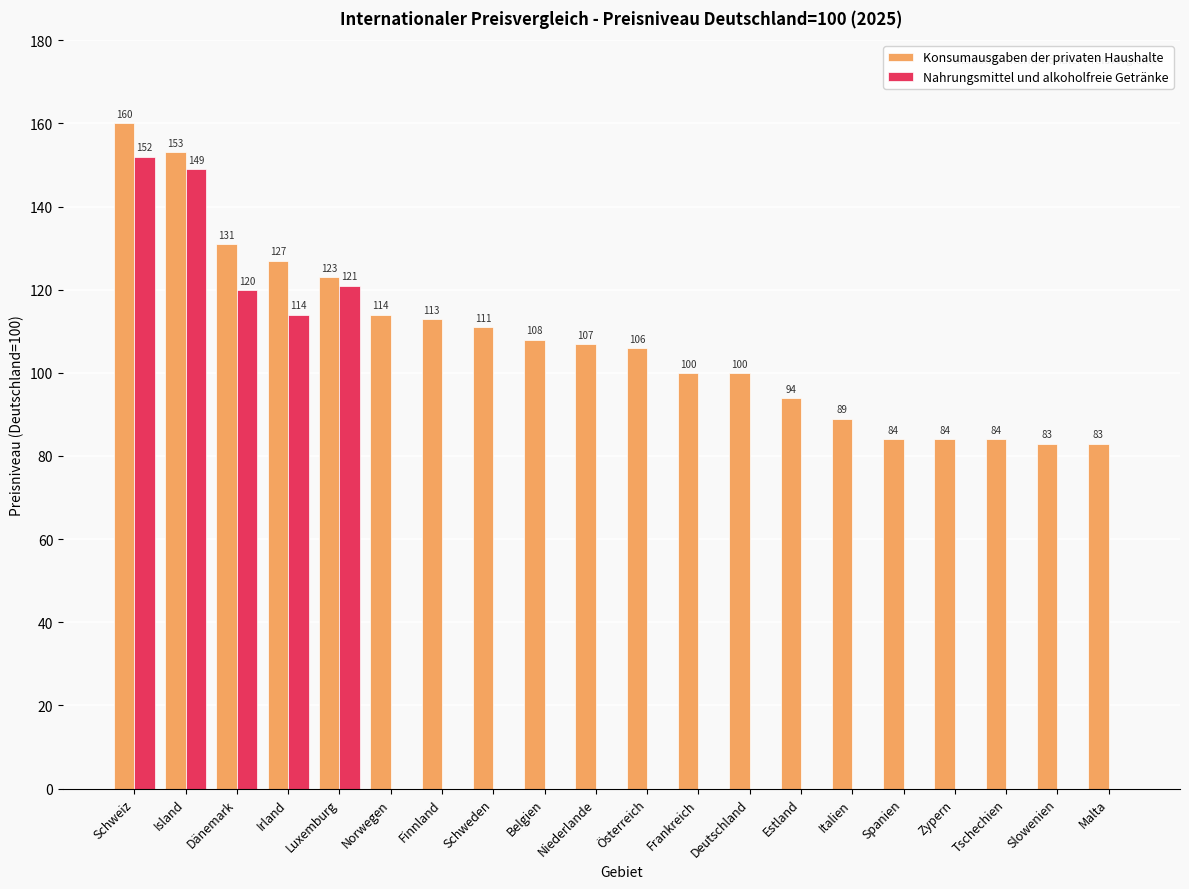

Are the bars grouped side by side (vs. stacked)?

Yes